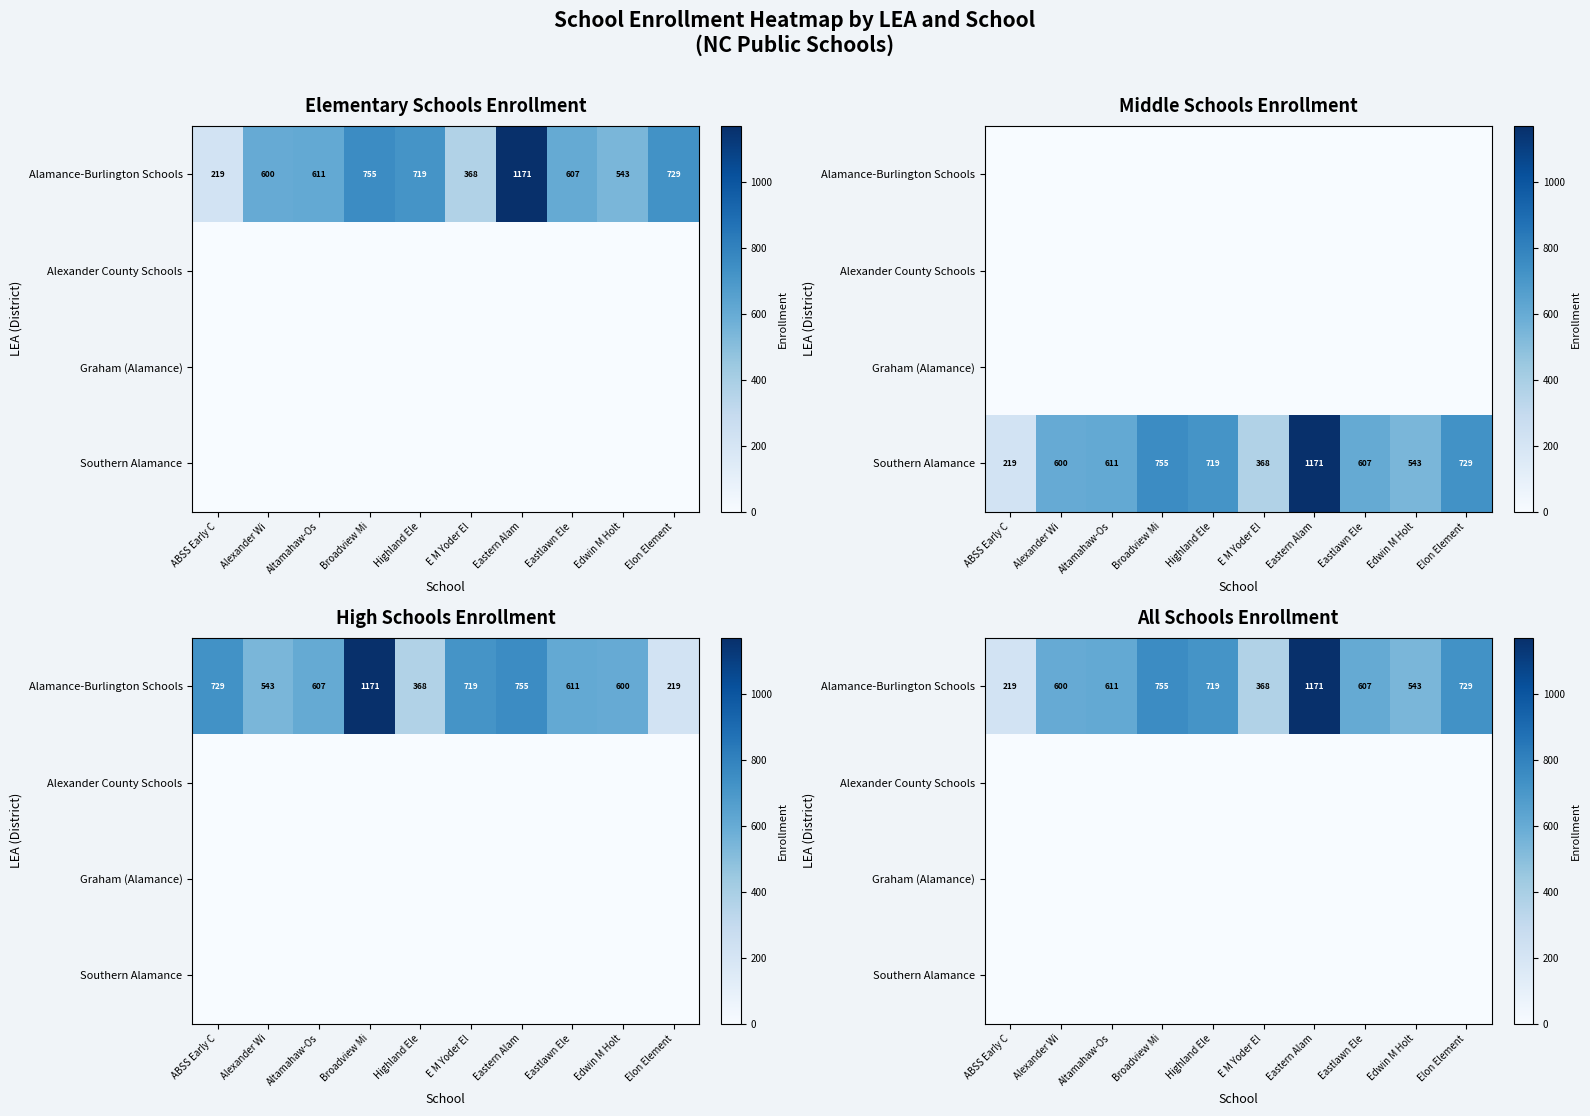

True or false: Alexander County Schools has a value of 0 at Alexander Wi.

True